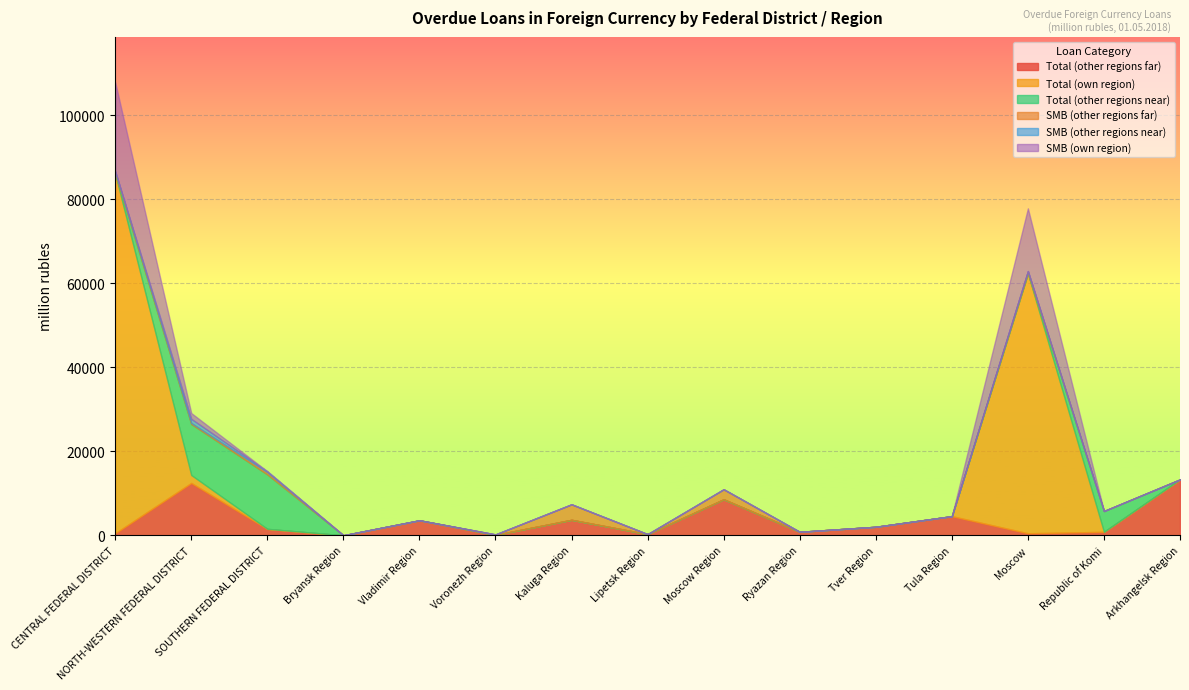

After their last crossing, which series has the higher values: Total (own region) or Total (other regions far)?

Total (other regions far)